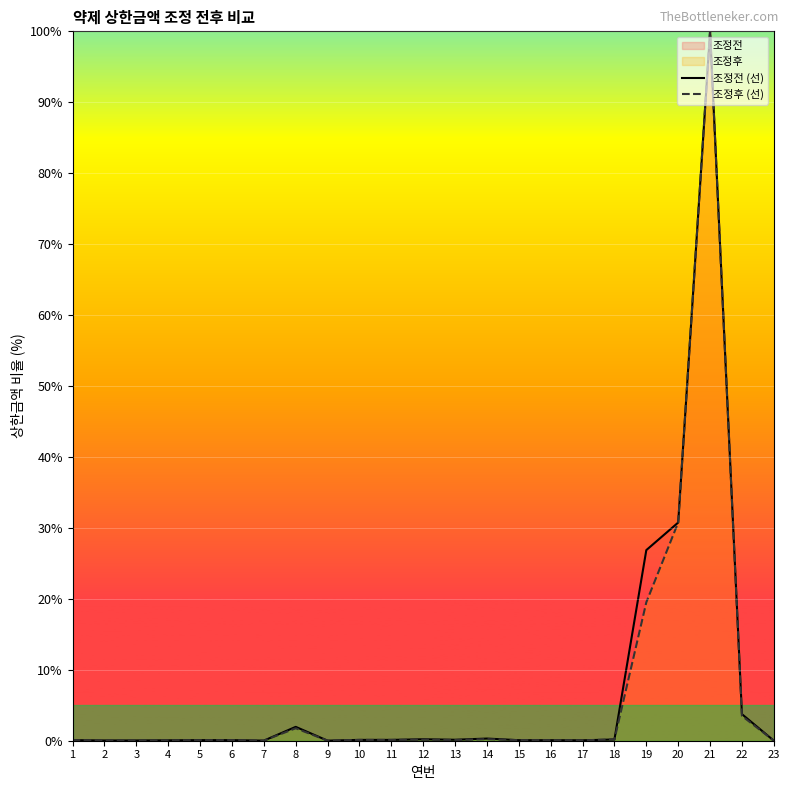

True or false: 조정전 (선) and 조정후 (선) cross at least once.

True